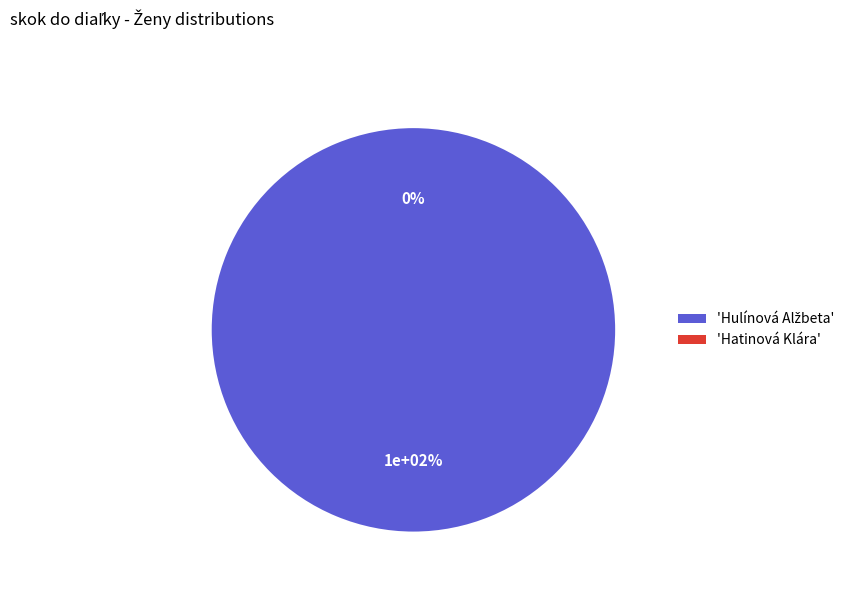

Which slice is the smallest?

Hatinová Klára